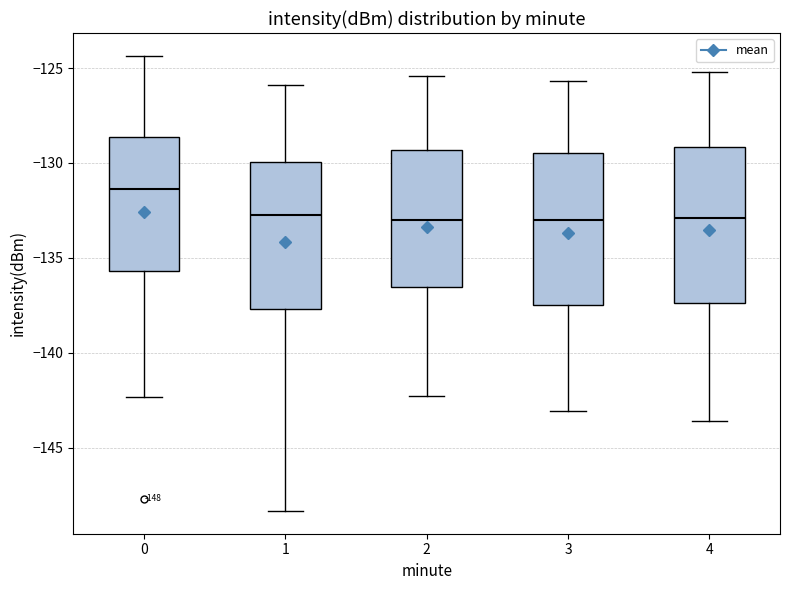

Which box has the highest median line?

0